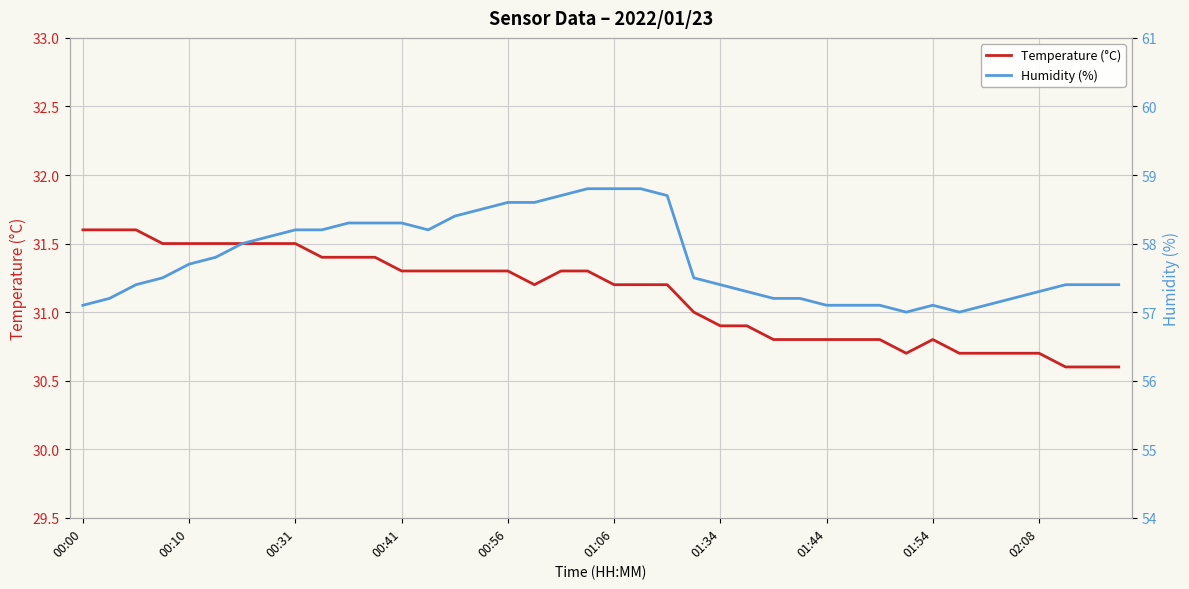

The value of Temperature (°C) at 37 is 54.6. True or false?

False